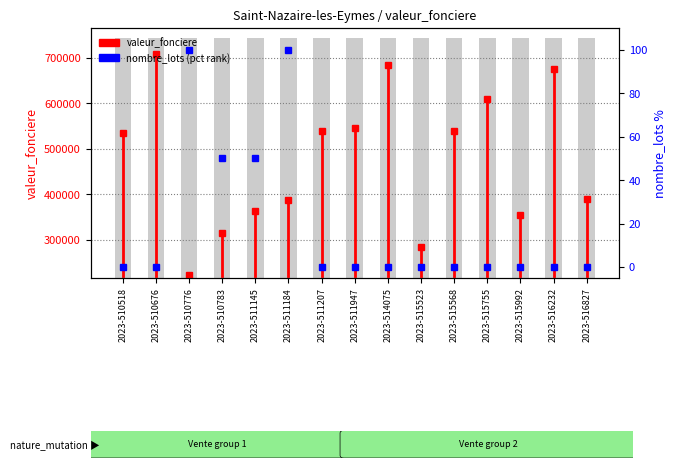

What is the difference between the second highest and minimum values?

100